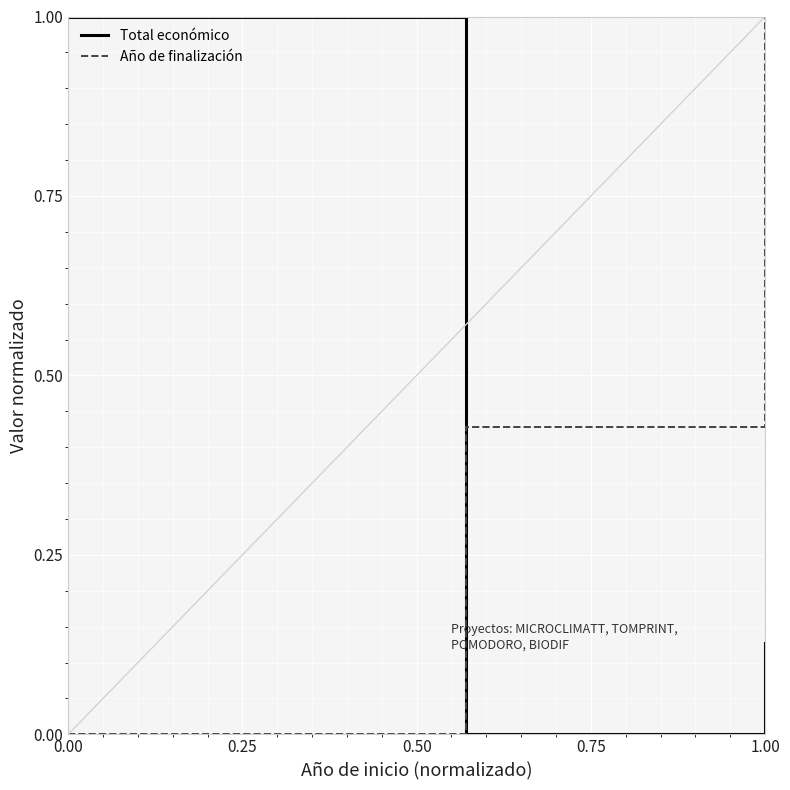

Reading left to right, list all the values displayed in this chart.

Total económico: 1.0	0.0	0.1	0.1
Año de finalización: 0.0	0.4	1.0	1.0